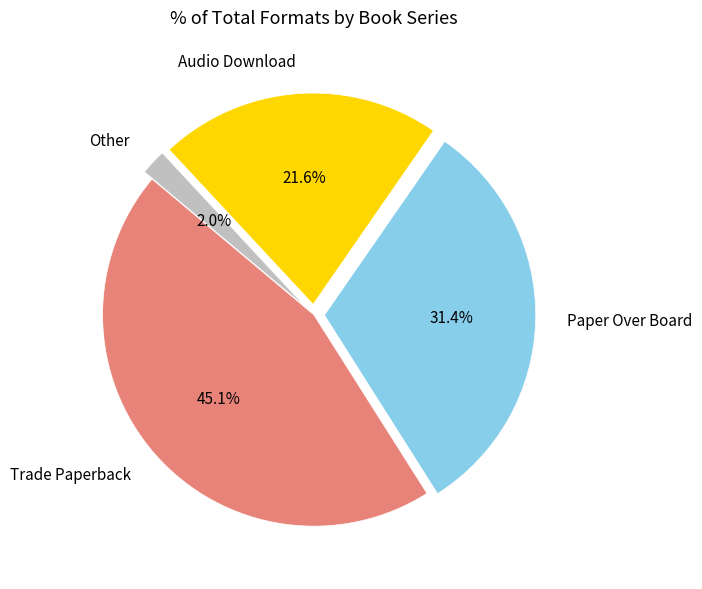

Which has a higher value, Other or Audio Download?

Audio Download